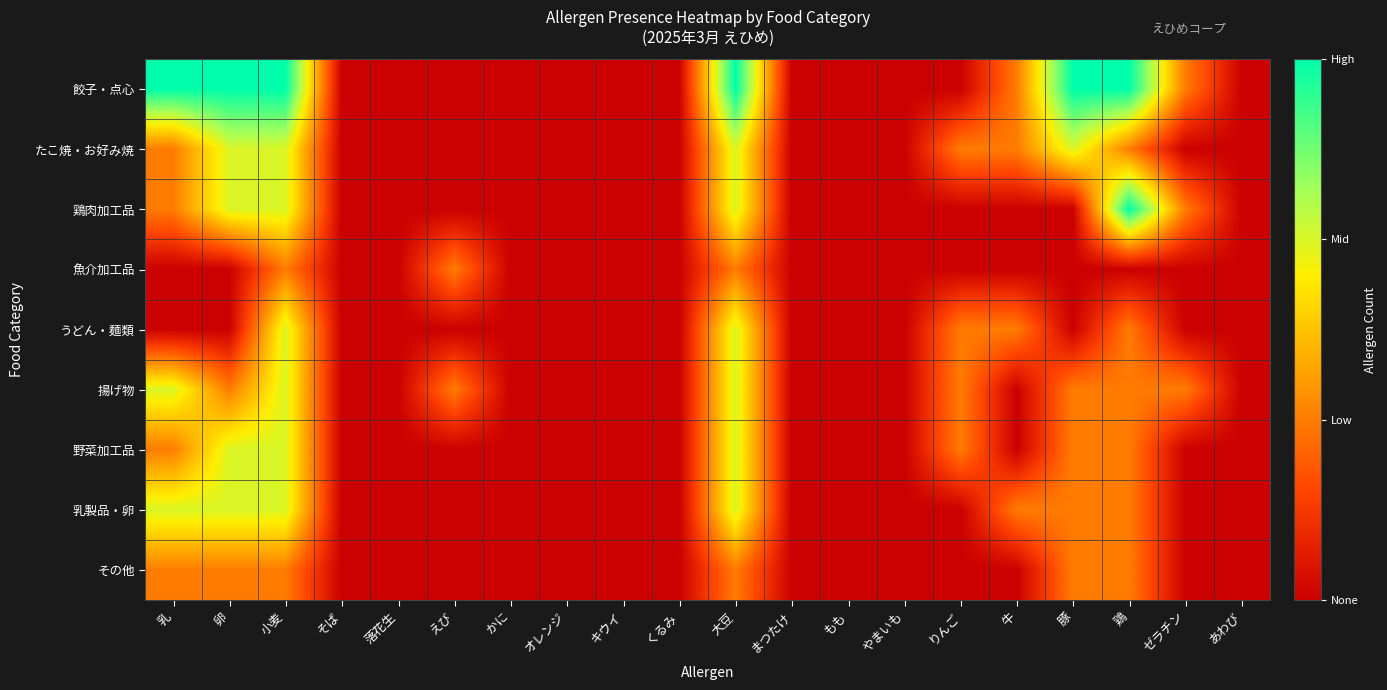

Reading right to left, transcribe all the data shown in this chart.

餃子・点心: あわび=0	ゼラチン=1	鶏=3	豚=3	牛=1	りんご=0	やまいも=0	もも=0	まつたけ=0	大豆=3	くるみ=0	キウイ=0	オレンジ=0	かに=0	えび=0	落花生=0	そば=0	小麦=3	卵=3	乳=3
たこ焼・お好み焼: あわび=0	ゼラチン=0	鶏=1	豚=2	牛=1	りんご=1	やまいも=0	もも=0	まつたけ=0	大豆=2	くるみ=0	キウイ=0	オレンジ=0	かに=0	えび=0	落花生=0	そば=0	小麦=2	卵=2	乳=1
鶏肉加工品: あわび=0	ゼラチン=1	鶏=3	豚=0	牛=0	りんご=0	やまいも=0	もも=0	まつたけ=0	大豆=2	くるみ=0	キウイ=0	オレンジ=0	かに=0	えび=0	落花生=0	そば=0	小麦=2	卵=2	乳=1
魚介加工品: あわび=0	ゼラチン=0	鶏=0	豚=0	牛=0	りんご=0	やまいも=0	もも=0	まつたけ=0	大豆=1	くるみ=0	キウイ=0	オレンジ=0	かに=0	えび=1	落花生=0	そば=0	小麦=1	卵=0	乳=0
うどん・麺類: あわび=0	ゼラチン=0	鶏=1	豚=0	牛=1	りんご=1	やまいも=0	もも=0	まつたけ=0	大豆=2	くるみ=0	キウイ=0	オレンジ=0	かに=0	えび=0	落花生=0	そば=0	小麦=2	卵=0	乳=0
揚げ物: あわび=0	ゼラチン=1	鶏=1	豚=1	牛=0	りんご=1	やまいも=0	もも=0	まつたけ=0	大豆=2	くるみ=0	キウイ=0	オレンジ=0	かに=0	えび=1	落花生=0	そば=0	小麦=2	卵=1	乳=2
野菜加工品: あわび=0	ゼラチン=0	鶏=1	豚=1	牛=0	りんご=1	やまいも=0	もも=0	まつたけ=0	大豆=2	くるみ=0	キウイ=0	オレンジ=0	かに=0	えび=0	落花生=0	そば=0	小麦=2	卵=2	乳=1
乳製品・卵: あわび=0	ゼラチン=0	鶏=1	豚=1	牛=1	りんご=0	やまいも=0	もも=0	まつたけ=0	大豆=2	くるみ=0	キウイ=0	オレンジ=0	かに=0	えび=0	落花生=0	そば=0	小麦=2	卵=2	乳=2
その他: あわび=0	ゼラチン=0	鶏=1	豚=1	牛=0	りんご=0	やまいも=0	もも=0	まつたけ=0	大豆=1	くるみ=0	キウイ=0	オレンジ=0	かに=0	えび=0	落花生=0	そば=0	小麦=1	卵=1	乳=1